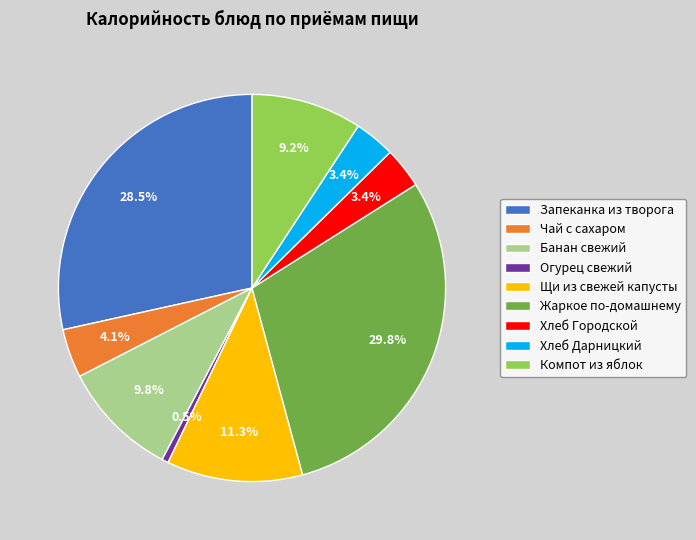

Which slice is the smallest?

Огурец свежий